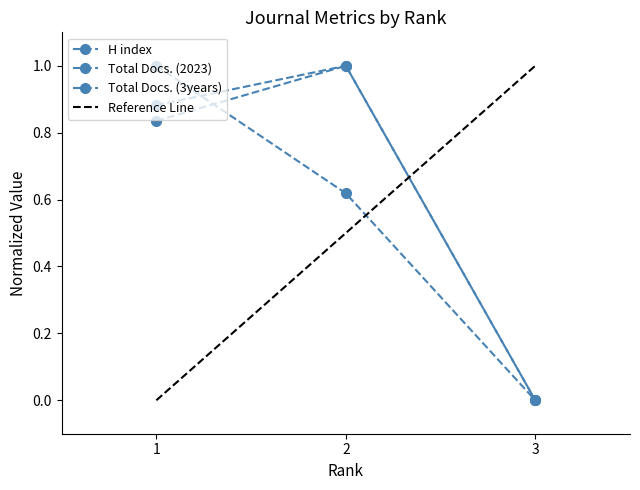

Does the chart display data point markers on the line(s)?

Yes